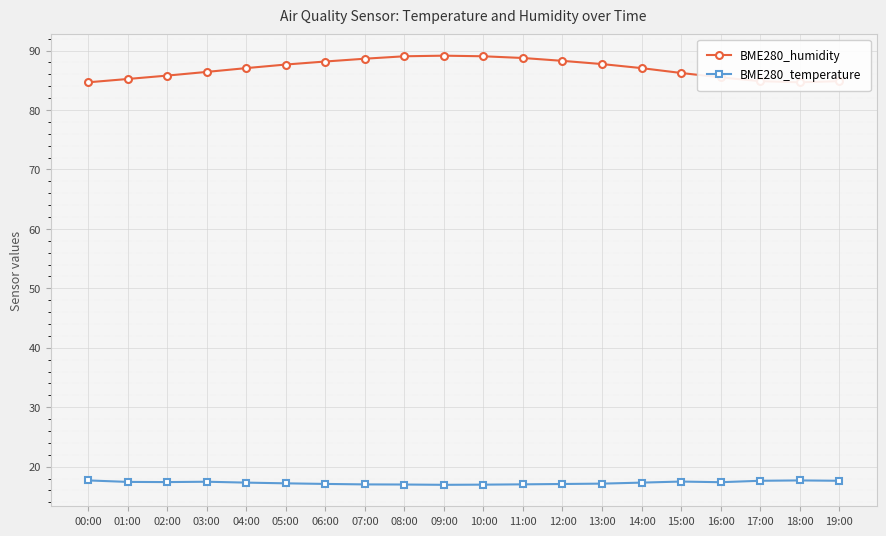

What is the value of the BME280_temperature point at the 2nd from the left?

17.4